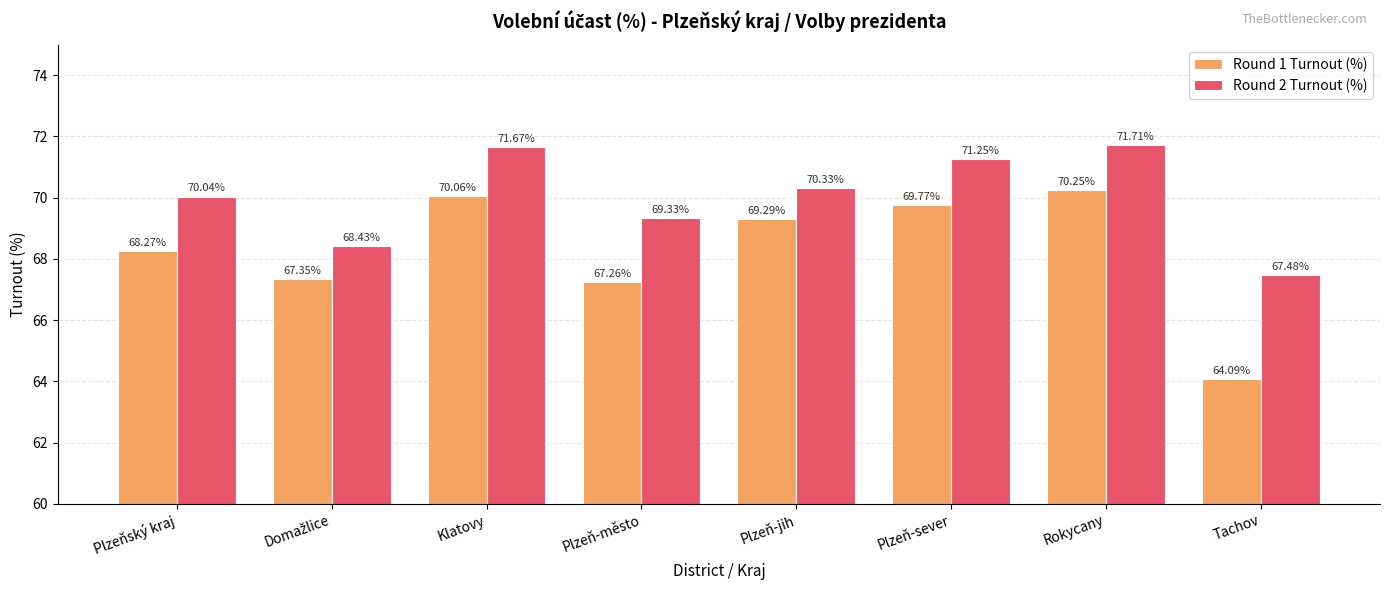

Rank the series by their maximum value, from highest to lowest.

Round 2 Turnout (%), Round 1 Turnout (%)